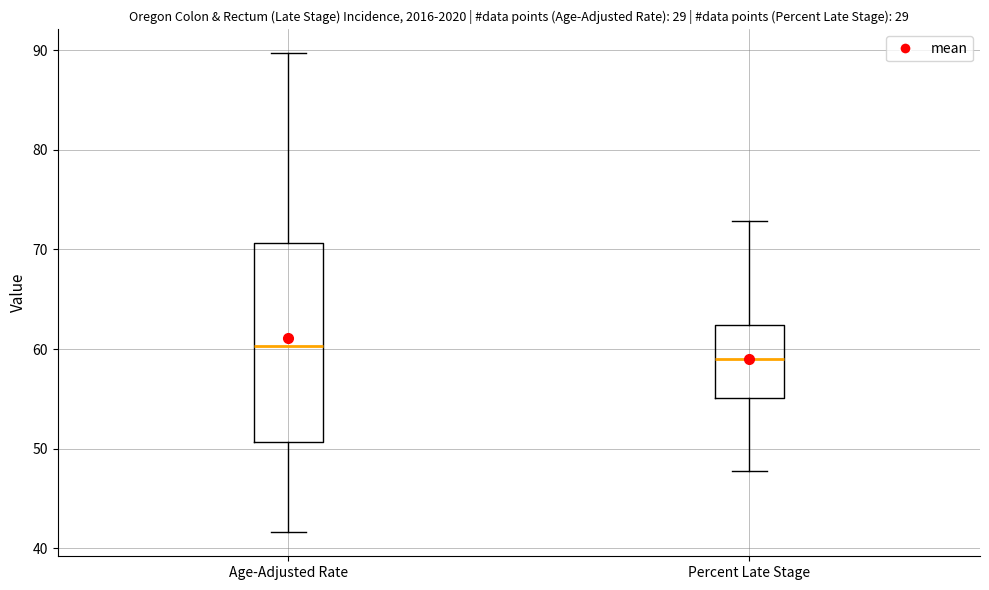

Reading left to right, read every box against the y-axis: the position of its median line, the range the box covers, and the ends of its whiskers. The values are not printed on the chart, so give them approximately, as read against the axis.

Age-Adjusted Rate: median 60, box 51 to 71, whiskers 42 to 90
Percent Late Stage: median 59, box 55 to 62, whiskers 48 to 73